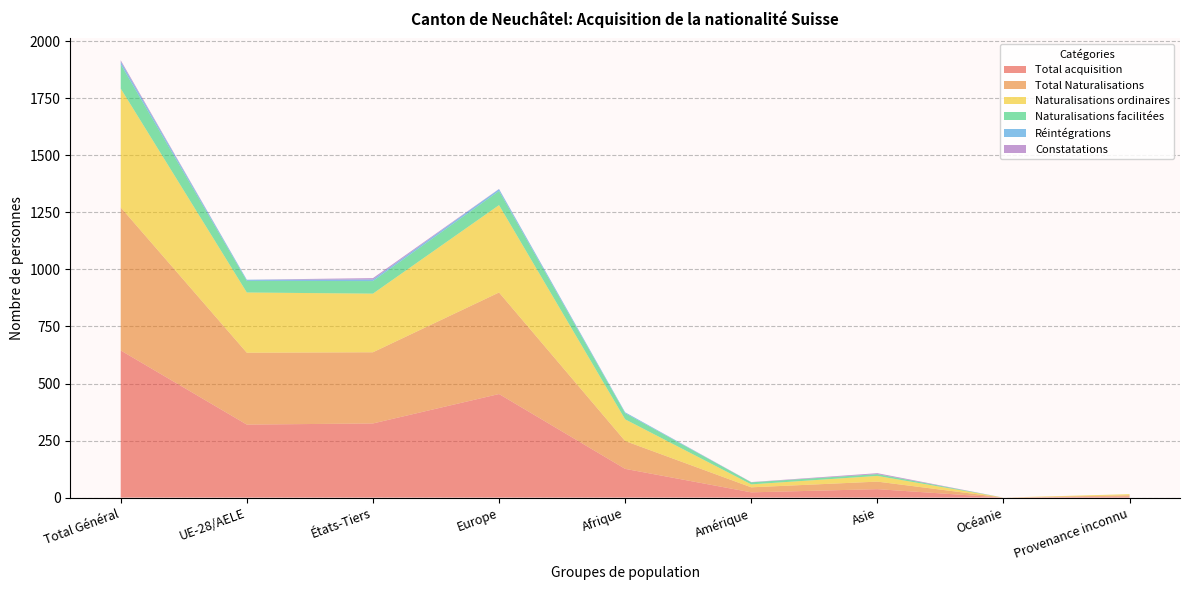

Reading left to right, extract all data points from this chart.

Total acquisition: 645	320	325	454	126	23	37	0	5
Total Naturalisations: 627	315	312	445	122	22	33	0	5
Naturalisations ordinaires: 521	264	257	383	95	13	25	0	5
Naturalisations facilitées: 106	51	55	62	27	9	8	0	0
Réintégrations: 12	5	7	8	4	0	0	0	0
Constatations: 6	0	6	1	0	1	4	0	0